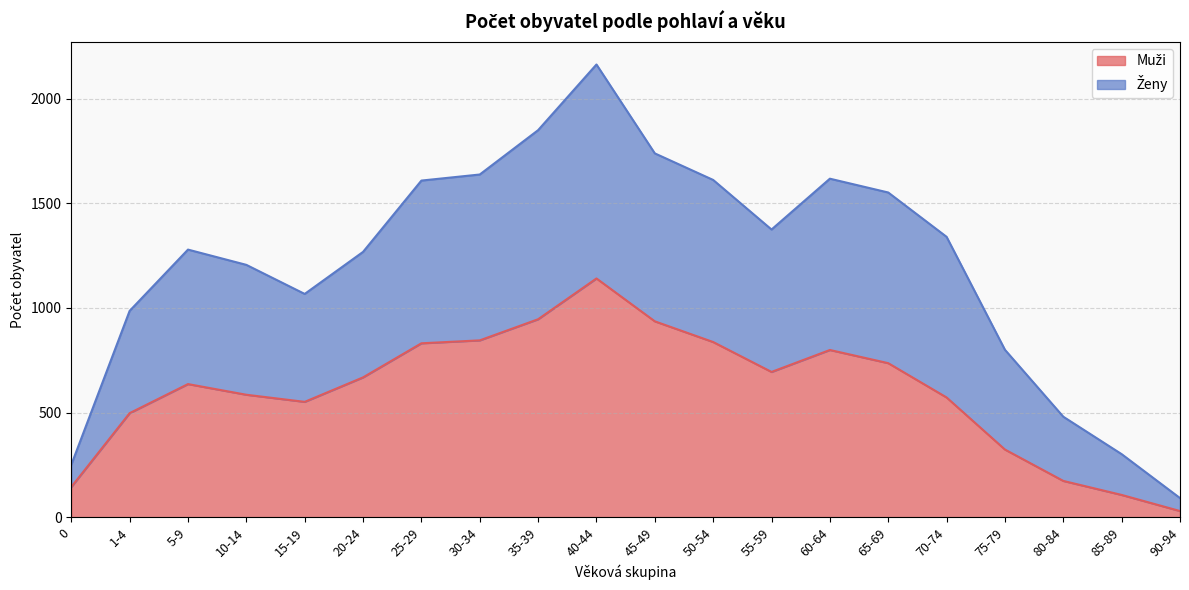

What is the label of the 20th point from the left?

90-94